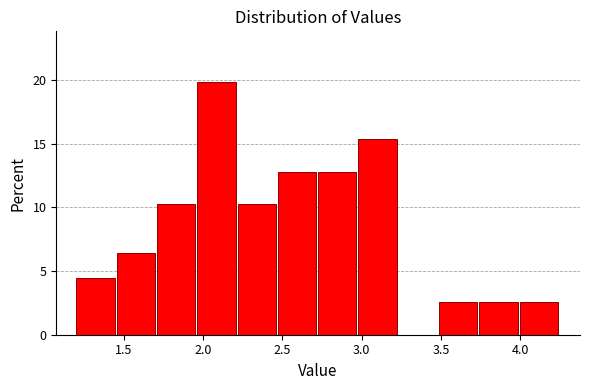

Which range on the x-axis has the tallest bar?

1.95 to 2.20